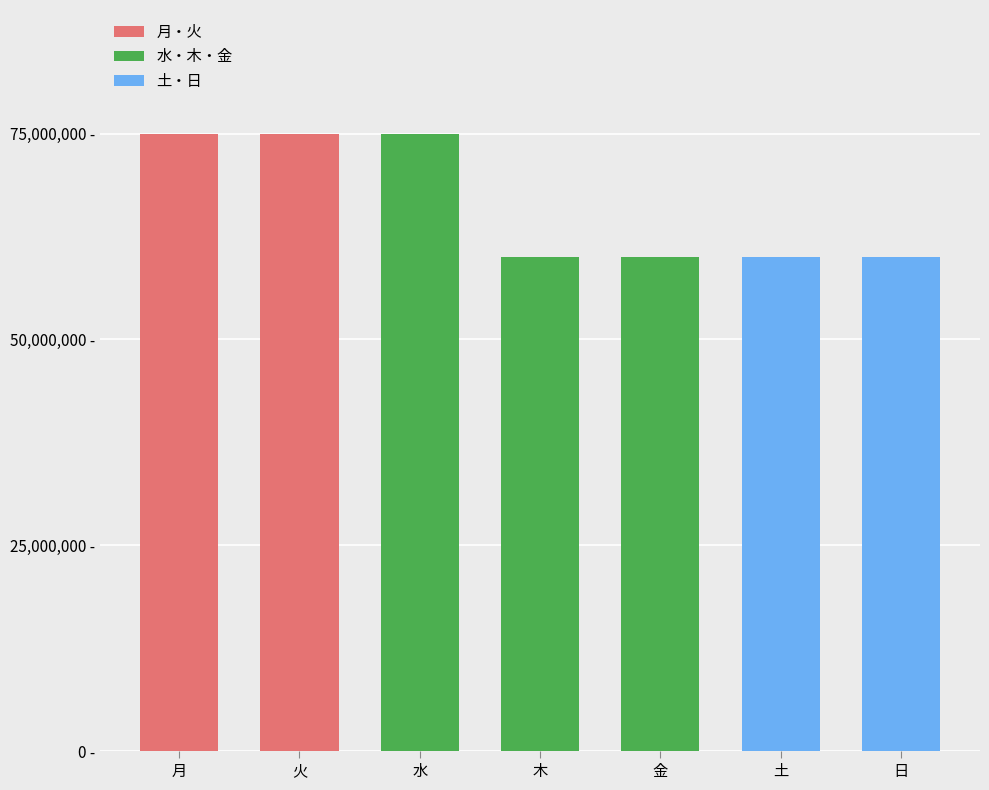

Which label corresponds to the smallest value in the chart?

木